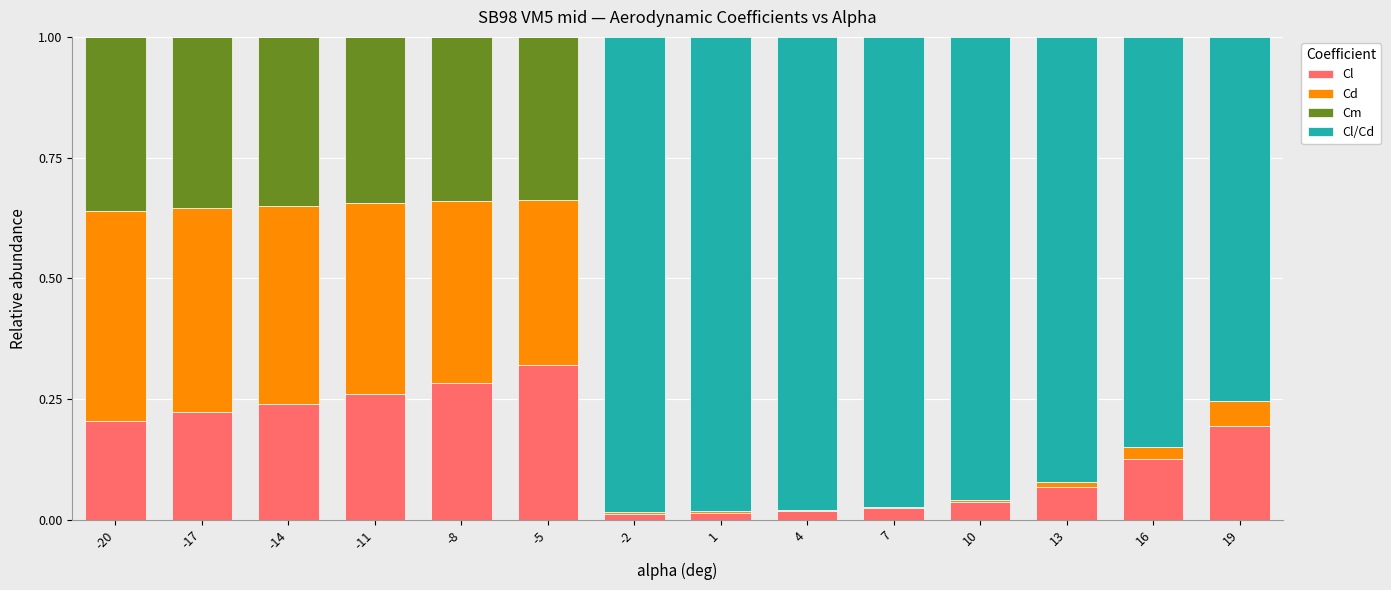

Which category has the highest value in the Cl series?

-5